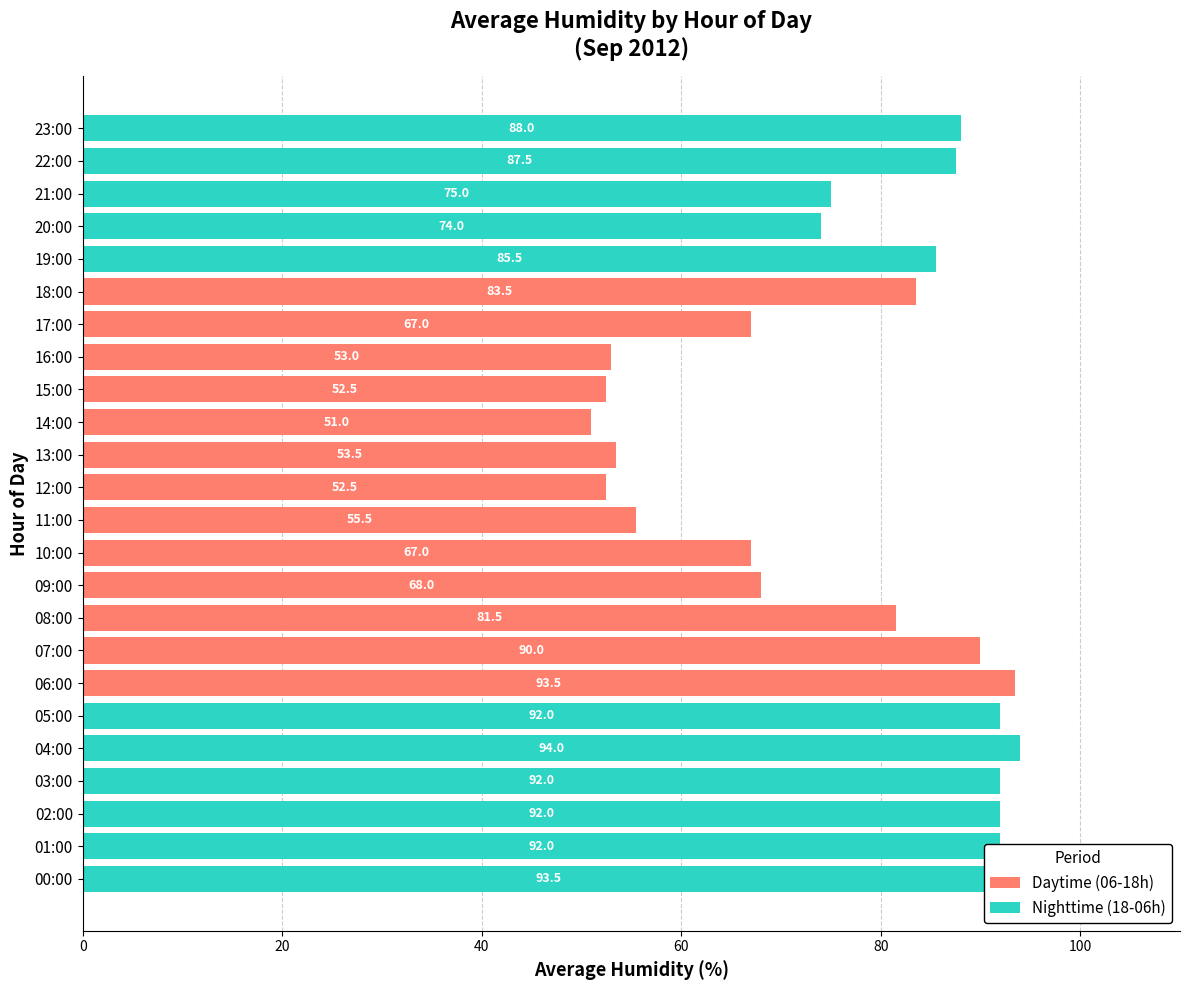

At which label is Daytime (06-18h) closest to 46?

14:00